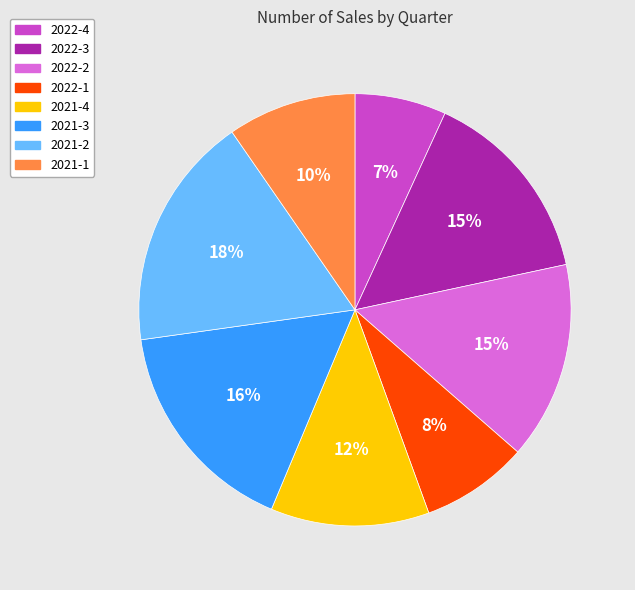

Do 2022-2 and 2021-1 together represent more than half of the pie?

No